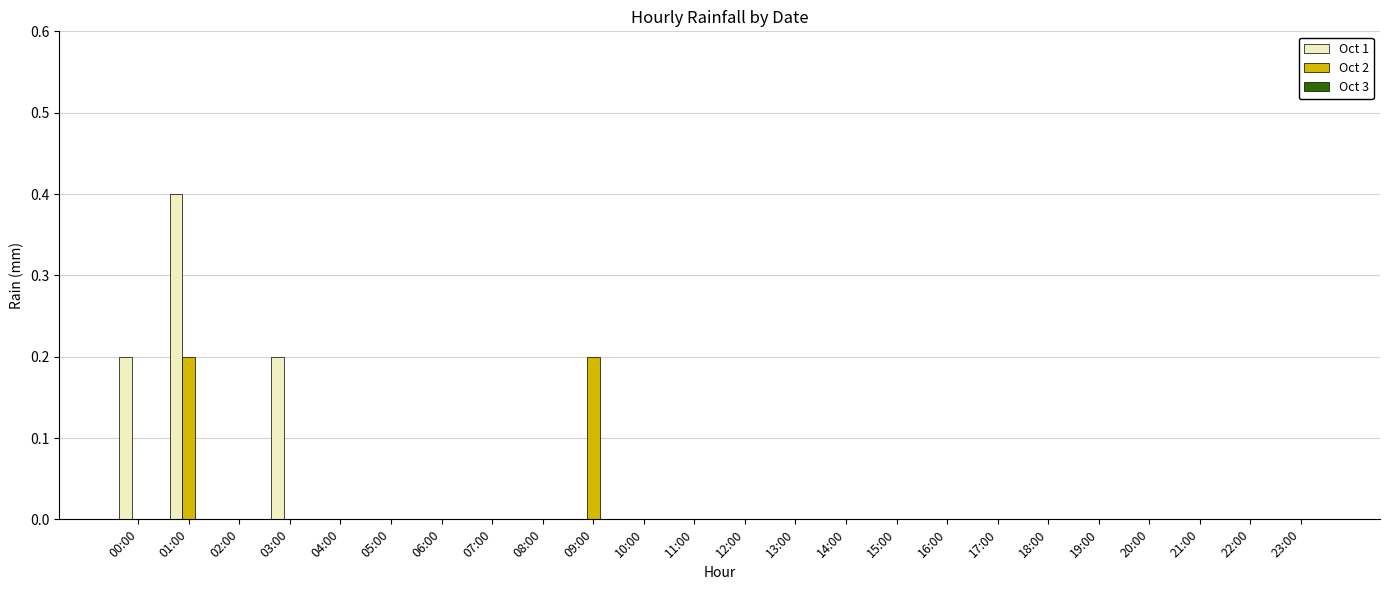

What is the maximum value shown in the chart?

0.4